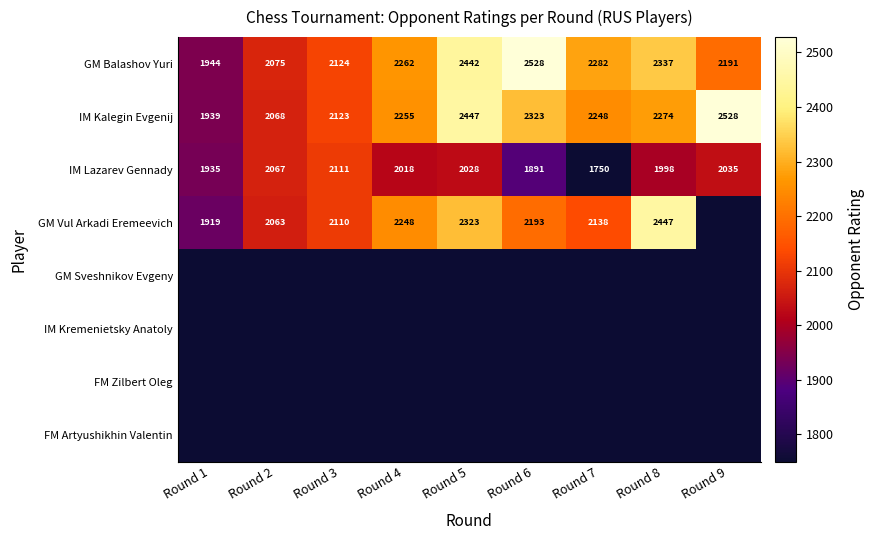

At how many categories does at least one series exceed 2519?

2